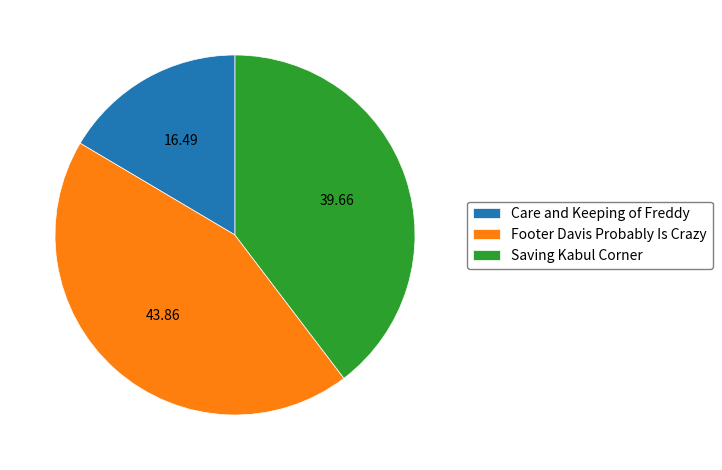

Which has a higher value, Footer Davis Probably Is Crazy or Care and Keeping of Freddy?

Footer Davis Probably Is Crazy